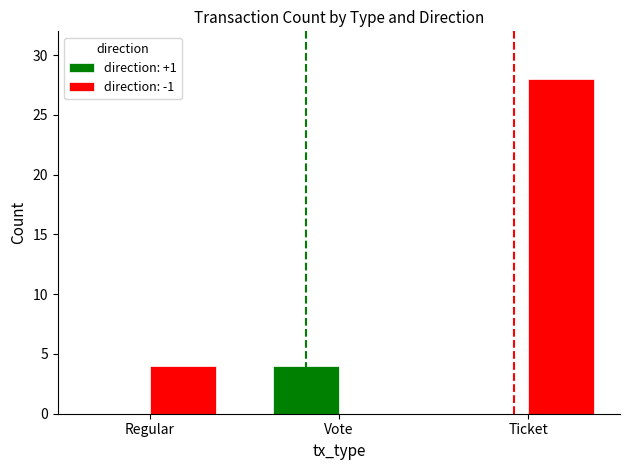

True or false: direction: +1 has a value of 0 at Regular.

True